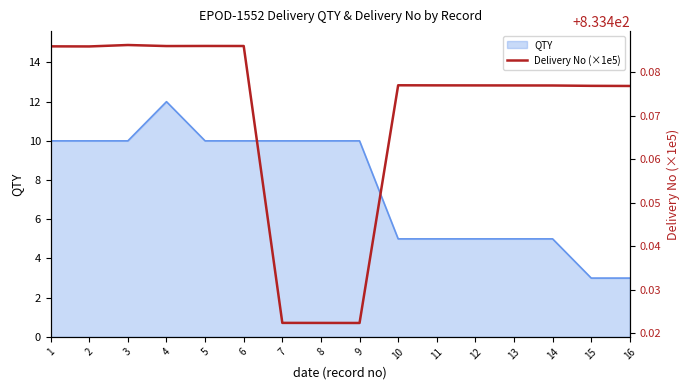

The QTY series shows 3 at 1. True or false?

False